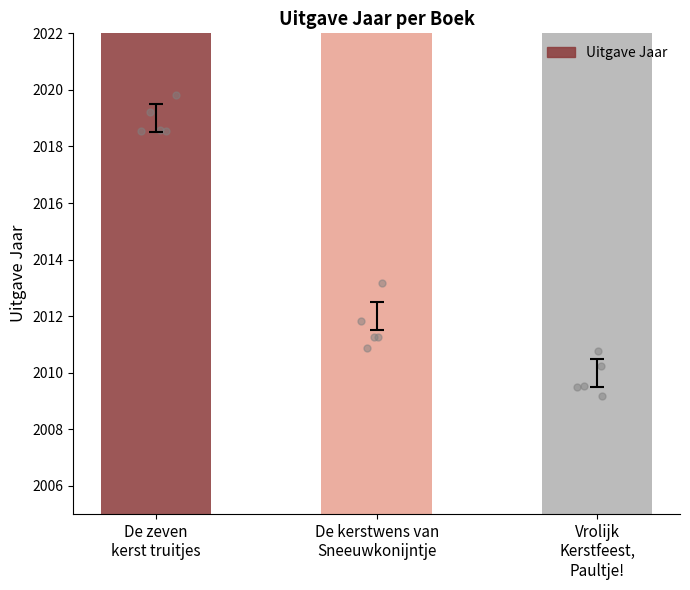

What is the change in value from De zeven
kerst truitjes to De kerstwens van
Sneeuwkonijntje?

-7